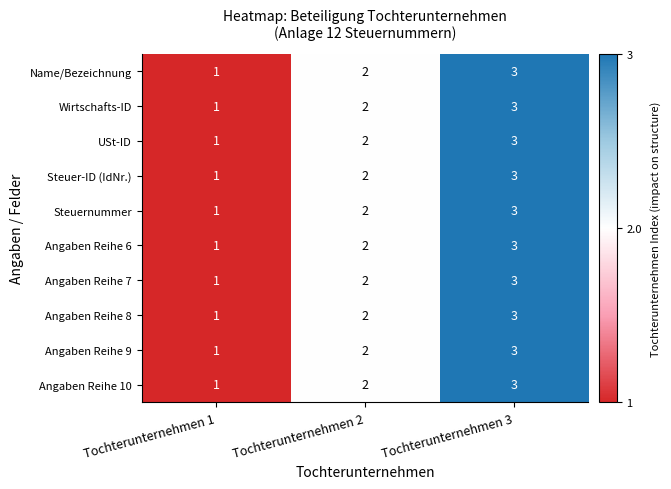

What is the greatest value displayed?

3